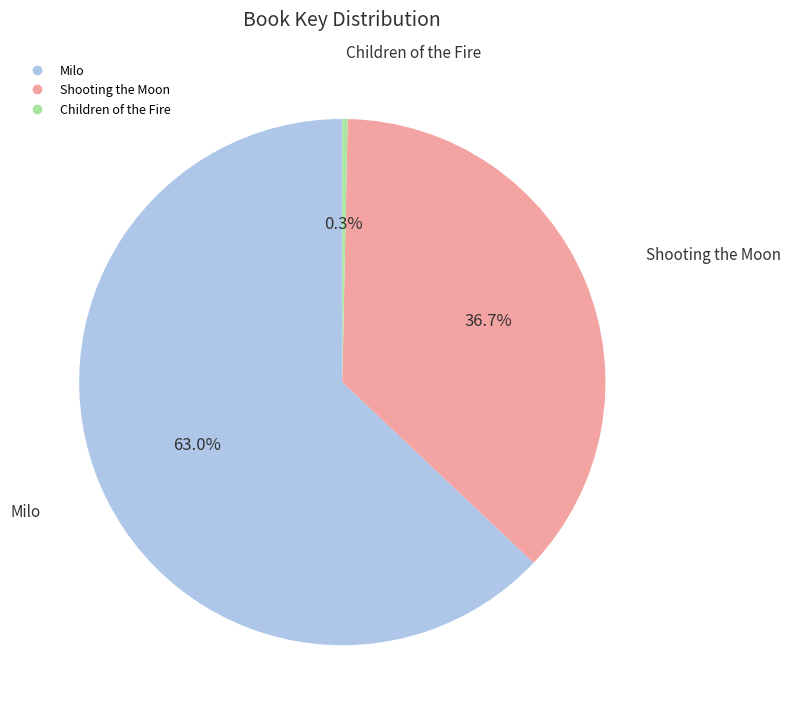

Combined, do Children of the Fire and Shooting the Moon account for over 50%?

No